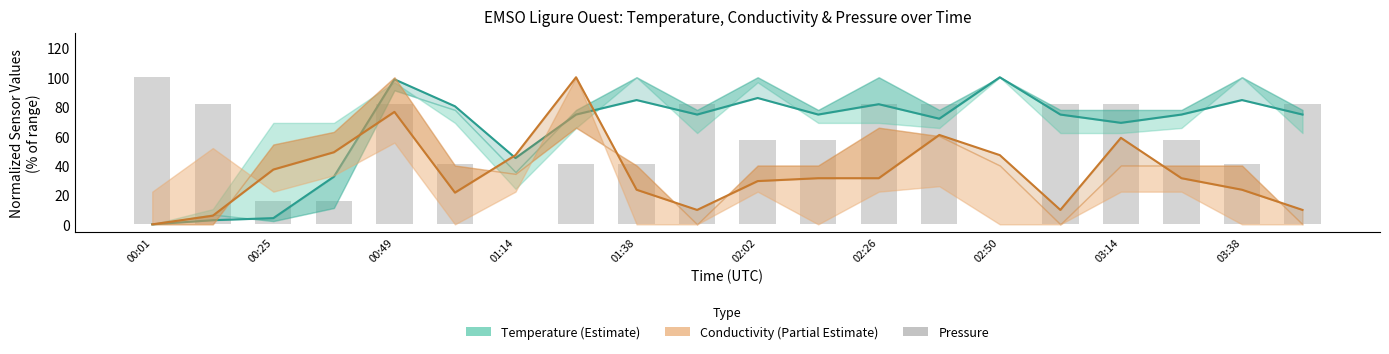

What is the sum of all Temperature values?

1288.7